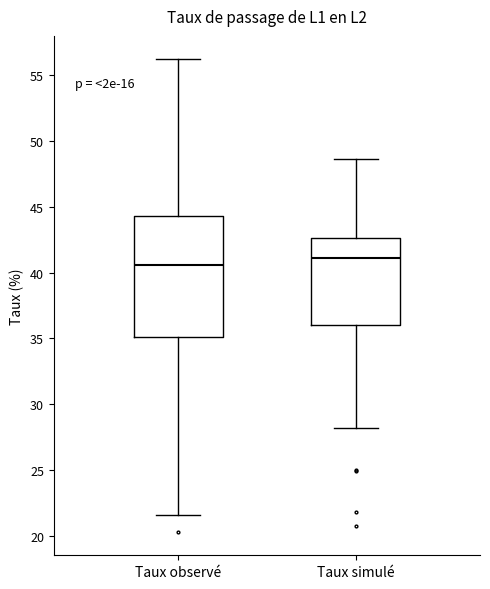

Where does the lower whisker of the box for Taux simulé end on the y-axis? The values are not printed on the chart, so give them approximately, as read against the axis.

28.0